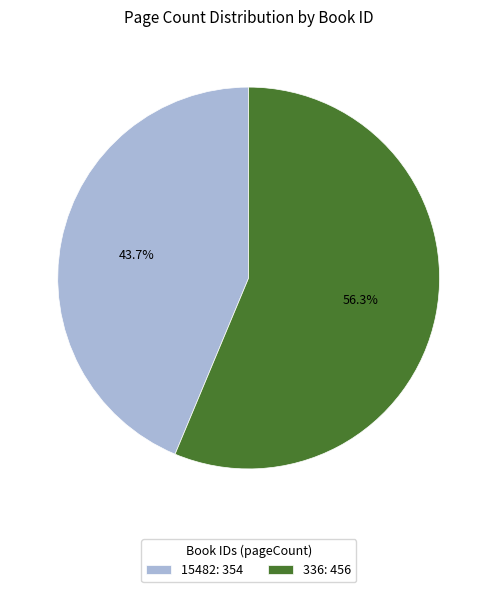

How many slices are in this pie chart?

2